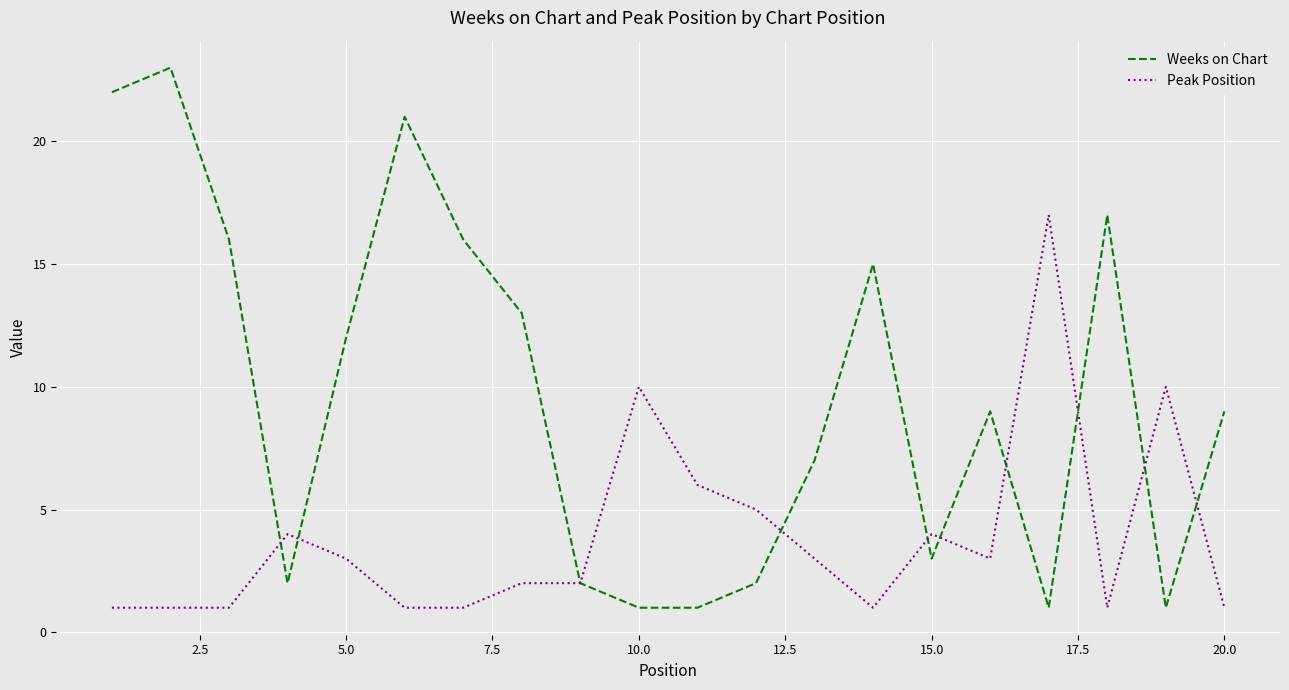

True or false: Weeks on Chart has a value of 5 at 20.0.

False